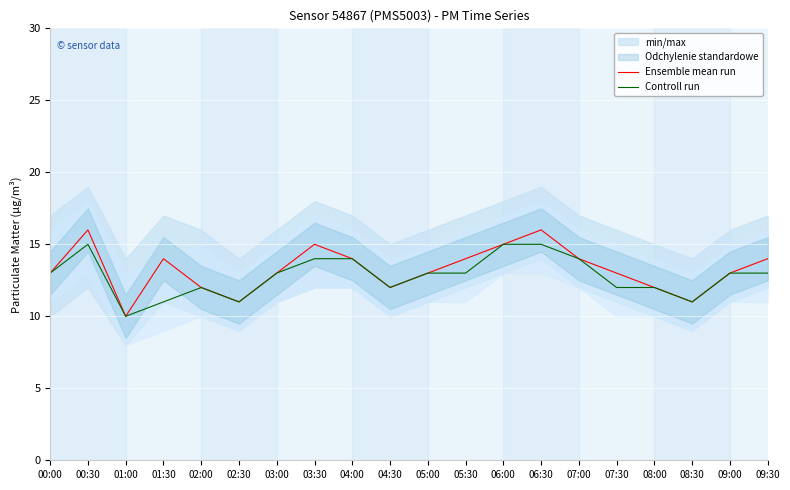

Rank the series at 00:00 from lowest to highest value.

Ensemble mean run, Controll run